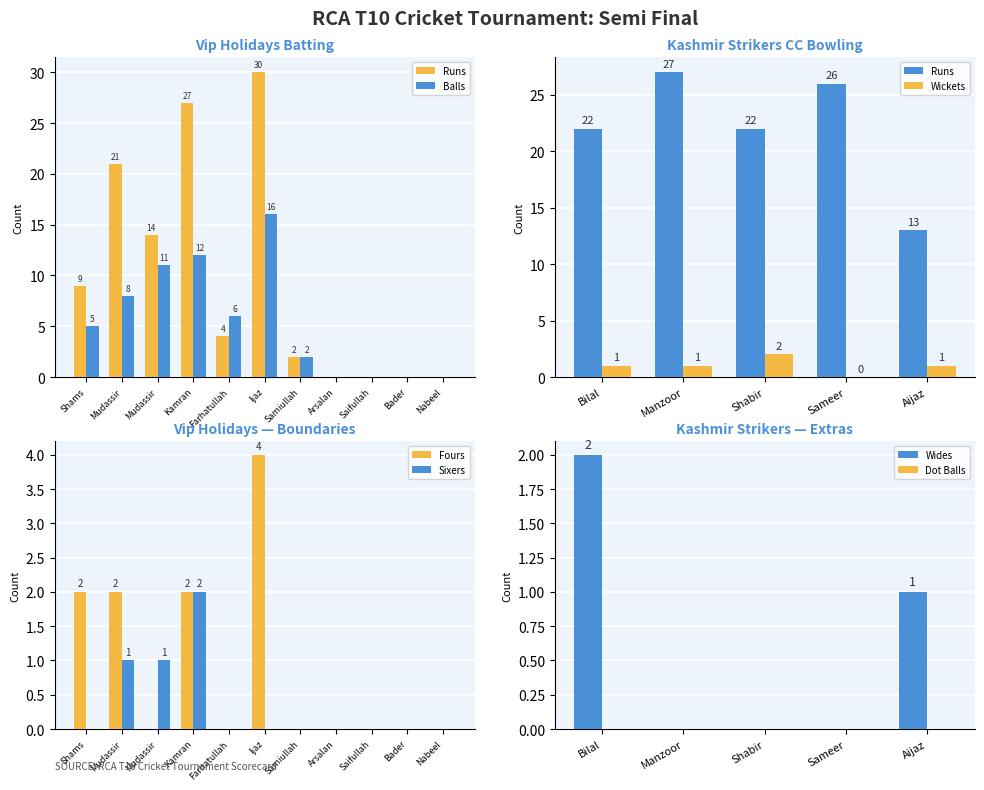

What is the maximum value shown in the chart?

30